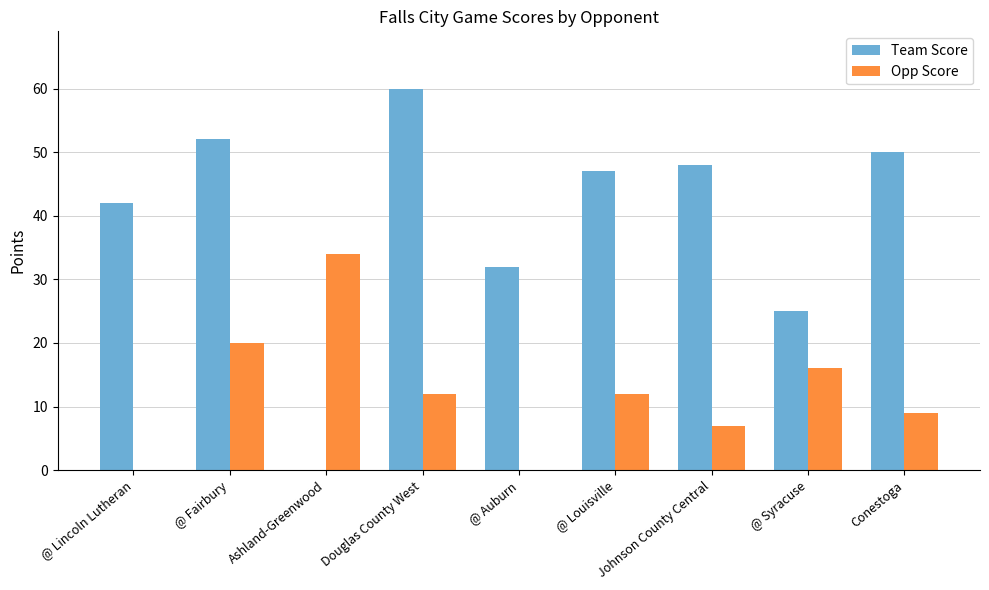

The Opp Score series shows 16 at @ Syracuse. True or false?

True